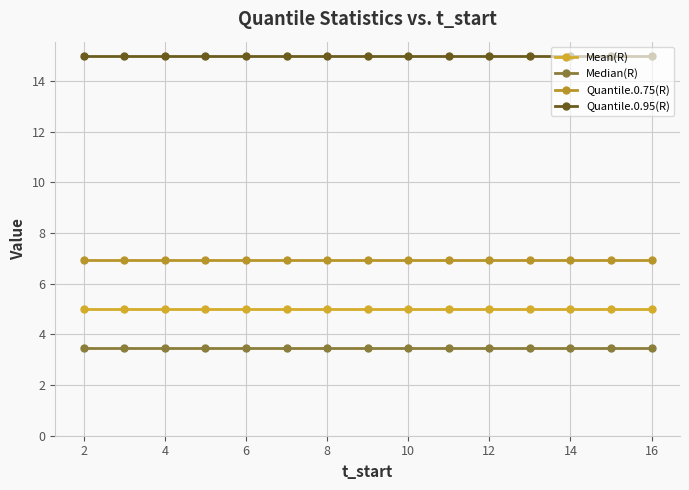

What is the sum of all Quantile.0.95(R) values?

224.7